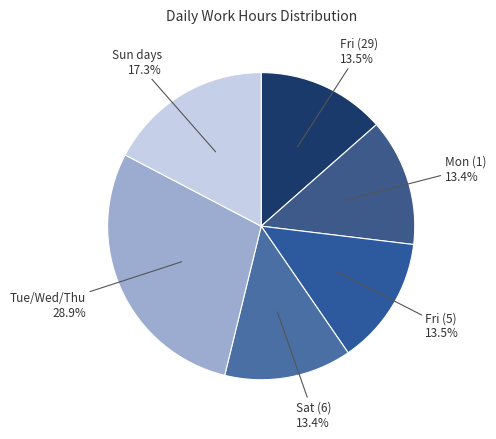

How many segments does this pie chart have?

6